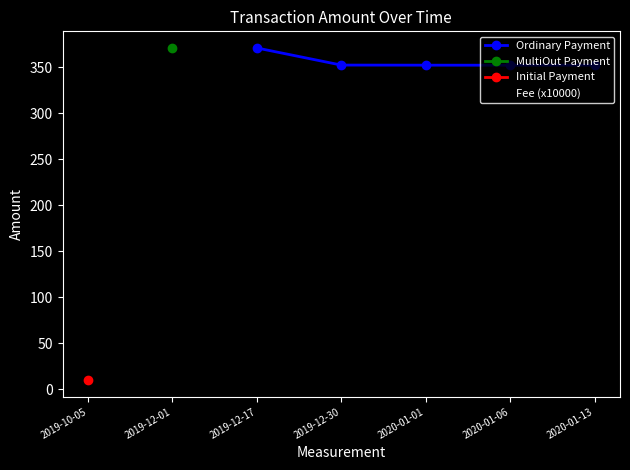

Is it true that Ordinary Payment equals 200.9 at 2019-12-30?

False